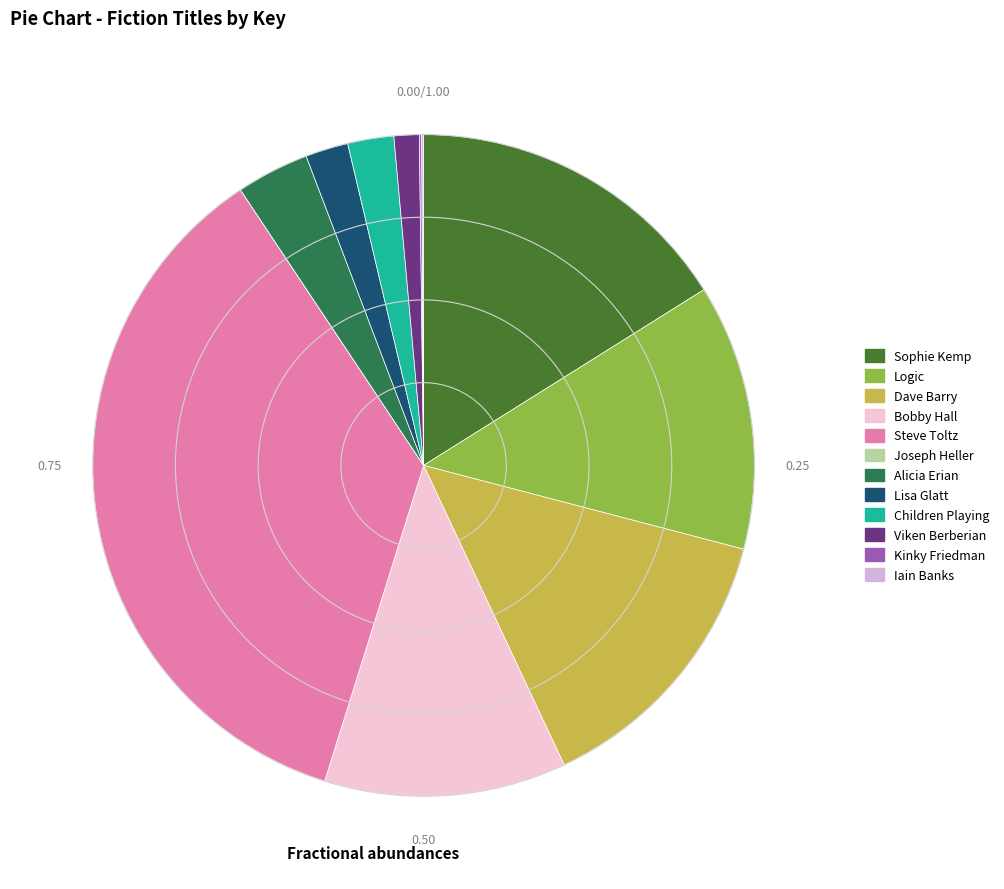

How many segments does this pie chart have?

12